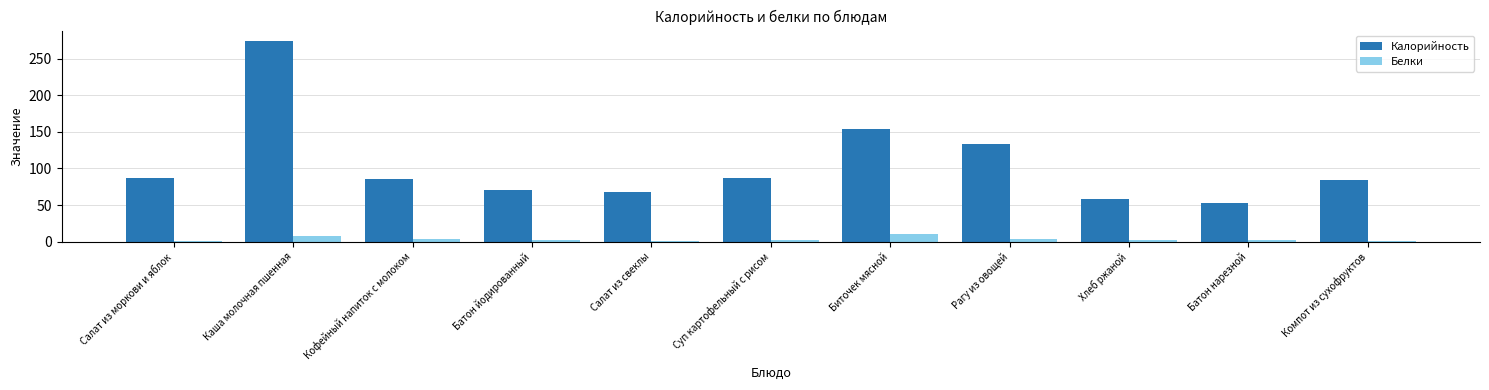

At which category is the sum across all series the highest?

Каша молочная пшенная